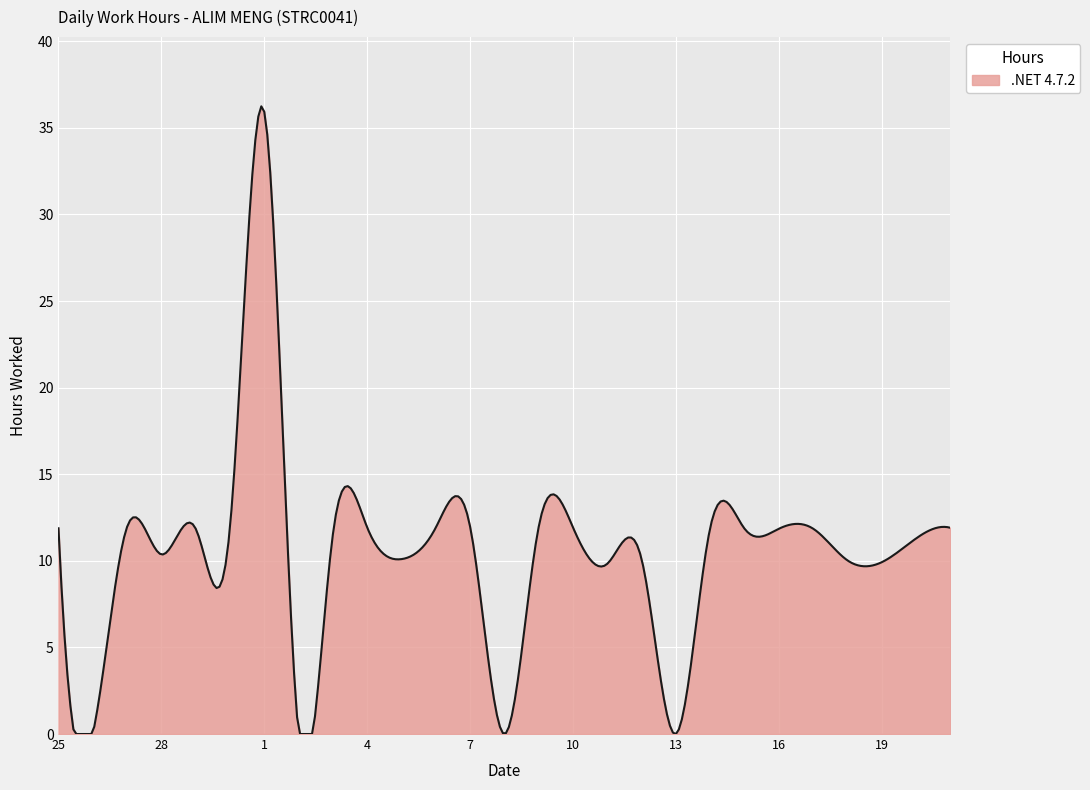

What is the difference between the maximum and minimum values?

36.2